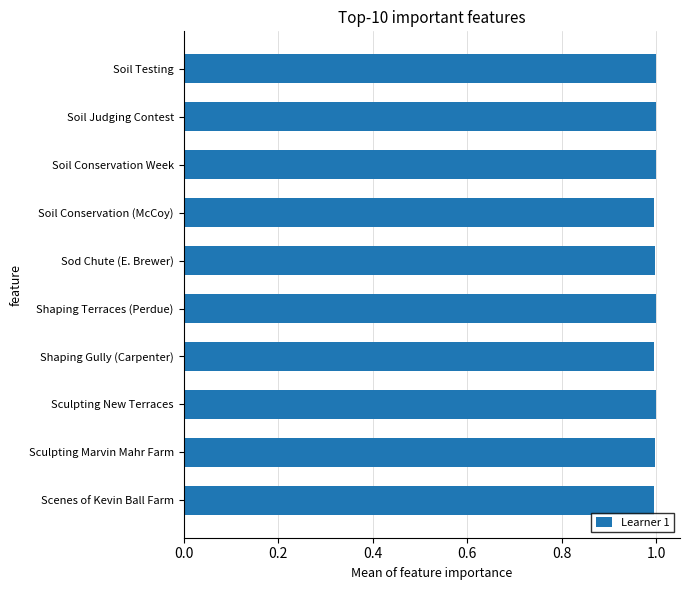

What is the average value?

1.0